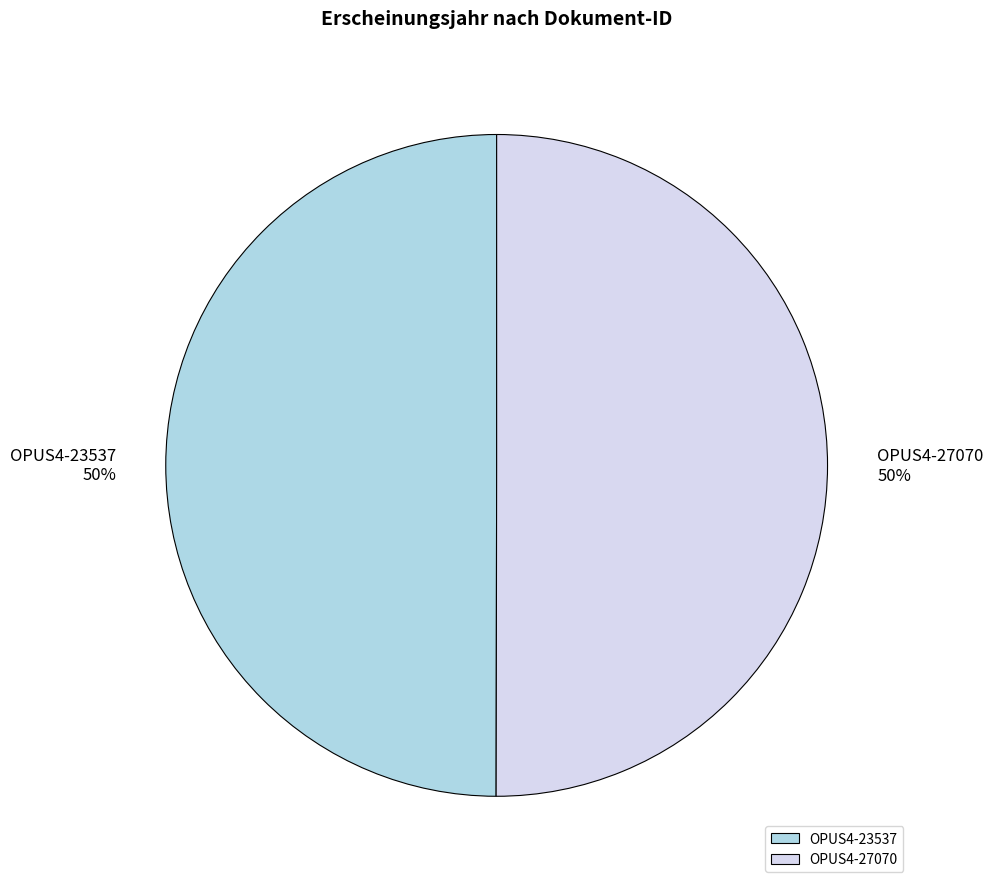

Approximately how many times larger is the value at OPUS4-23537 compared to OPUS4-27070?

1.0